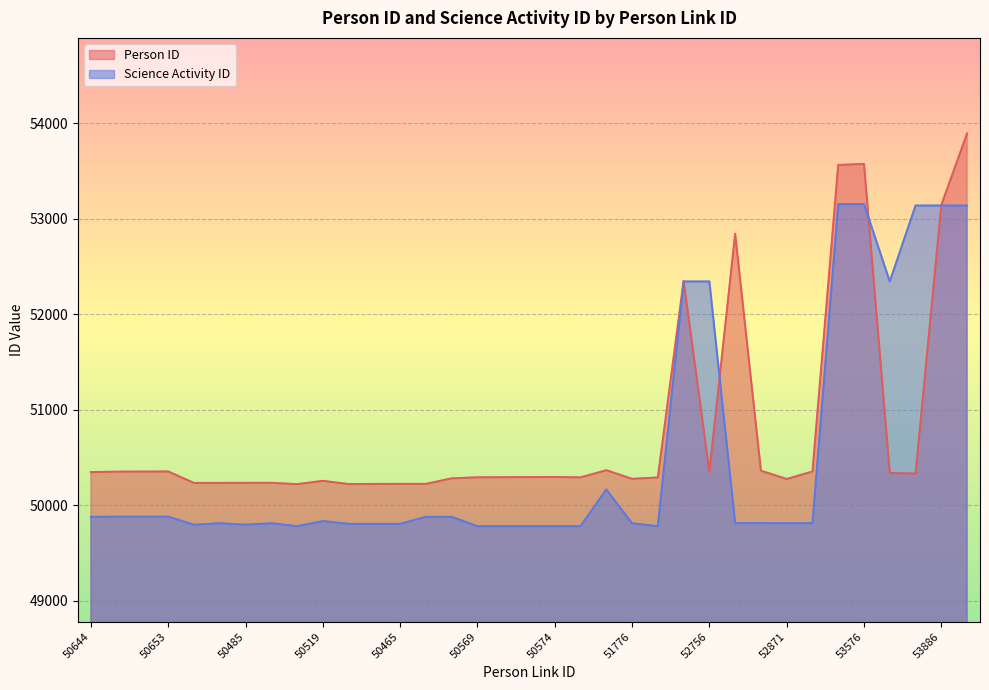

At which category does the chart reach its minimum across all series?

50462